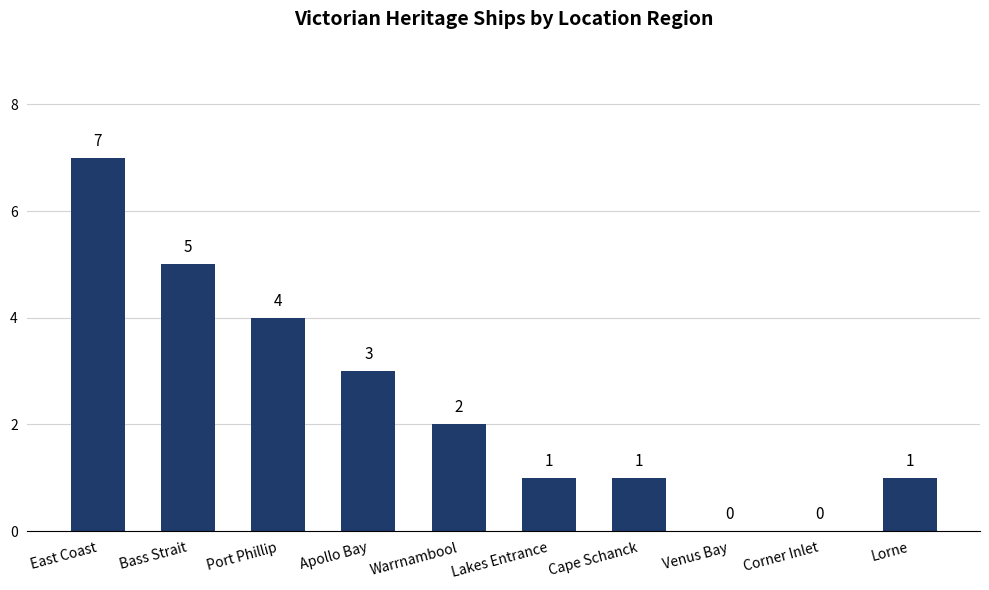

Reading right to left, list all the values displayed in this chart.

Lorne=1	Corner Inlet=0	Venus Bay=0	Cape Schanck=1	Lakes Entrance=1	Warrnambool=2	Apollo Bay=3	Port Phillip=4	Bass Strait=5	East Coast=7